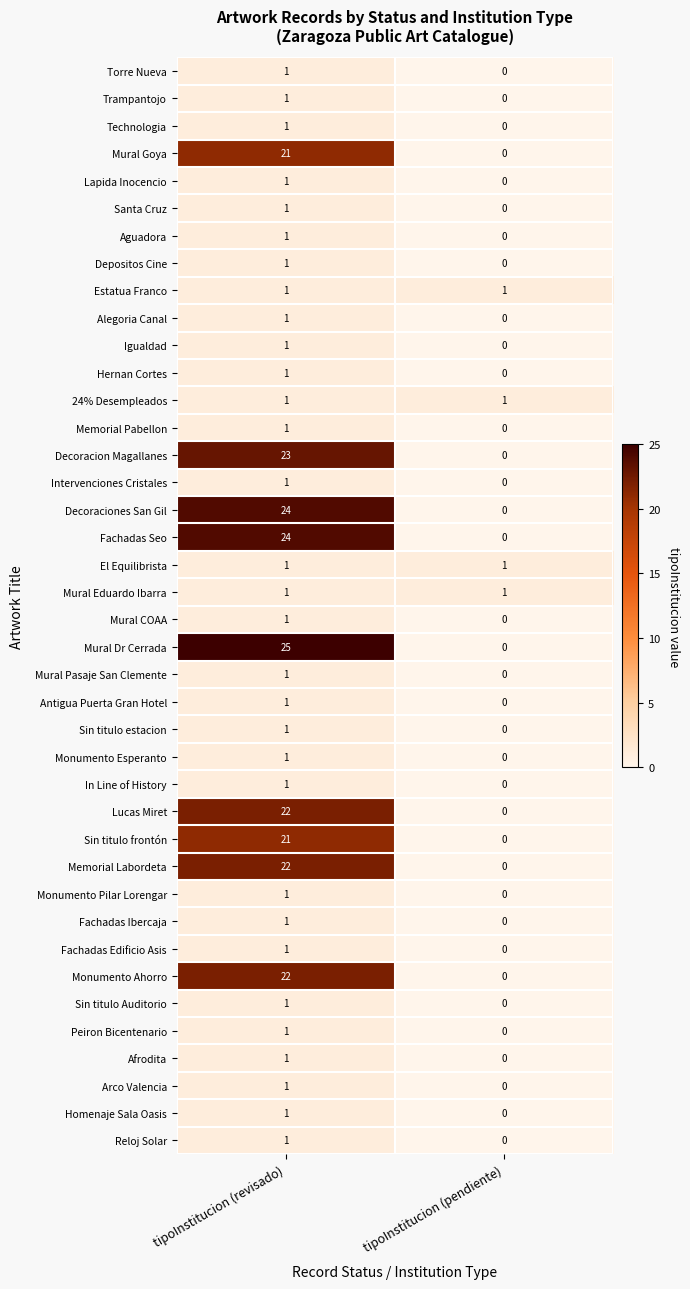

Is it true that Monumento Ahorro equals 7 at tipoInstitucion (revisado)?

False